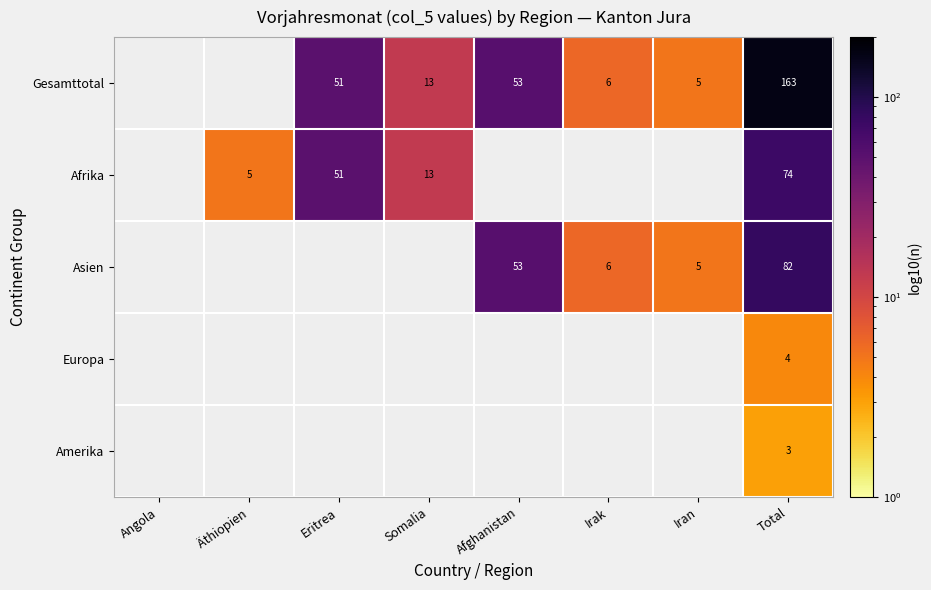

At which category is the sum across all series the highest?

Total